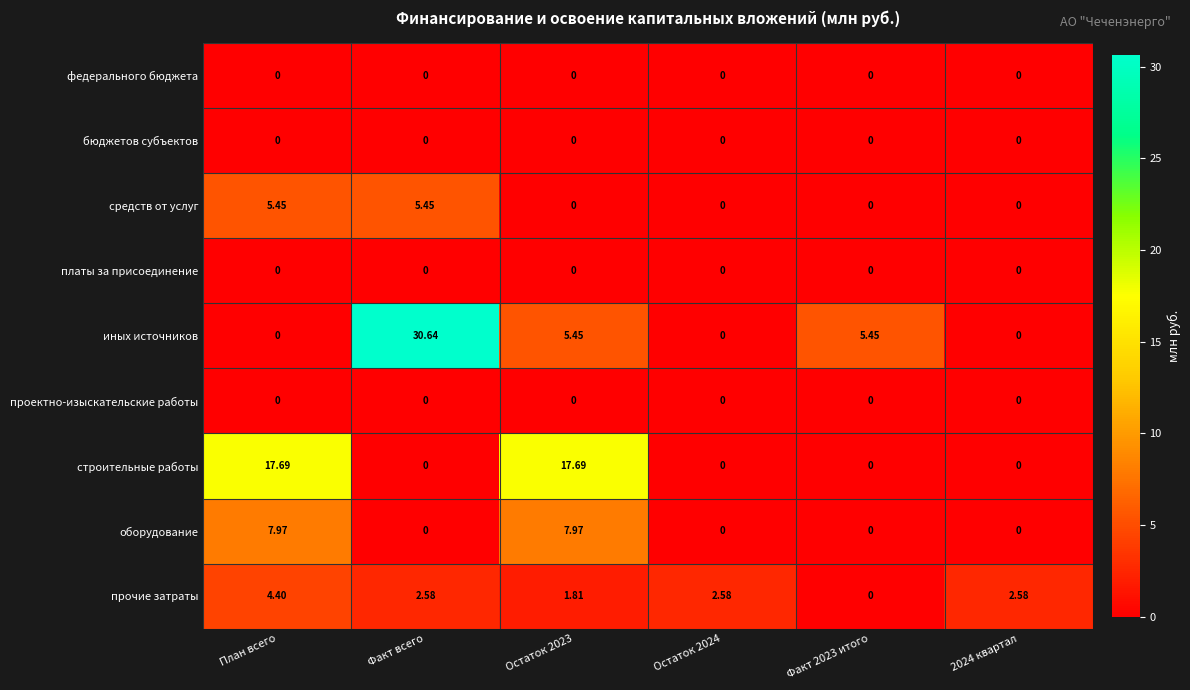

Which series has the largest range (max minus min)?

иных источников